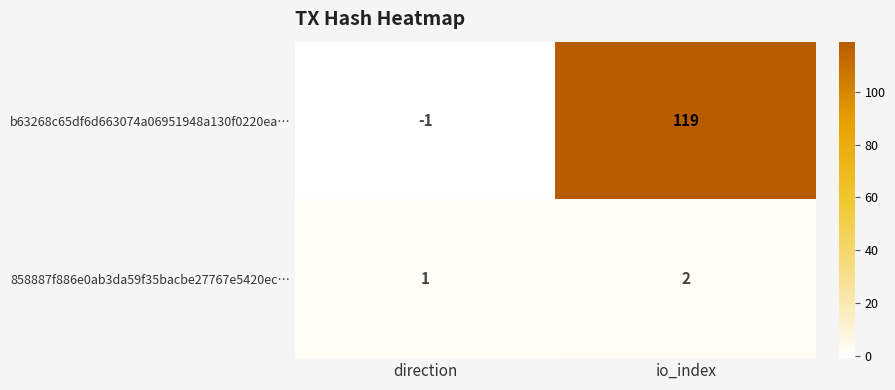

List the series in order of their peak value, highest first.

b63268c65df6d663074a06951948a130f0220ea…, 858887f886e0ab3da59f35bacbe27767e5420ec…